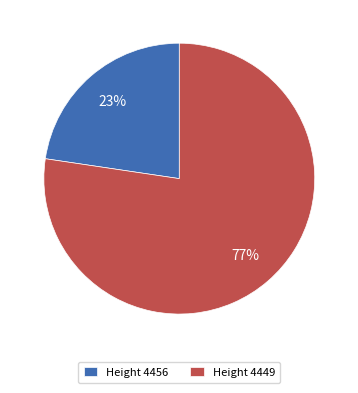

Which category has the smallest portion of the pie?

Height 4456